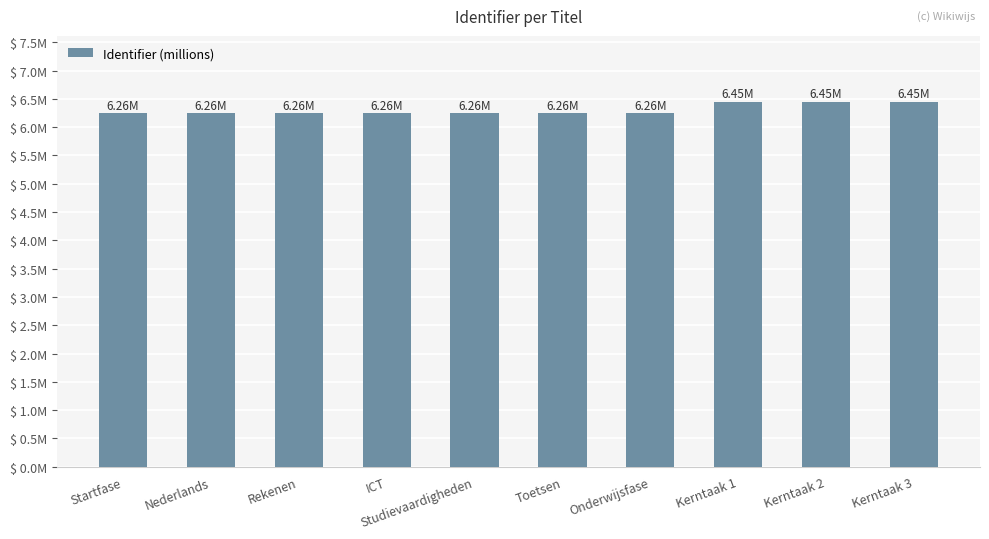

Reading right to left, extract all data points from this chart.

6.5	6.5	6.5	6.3	6.3	6.3	6.3	6.3	6.3	6.3